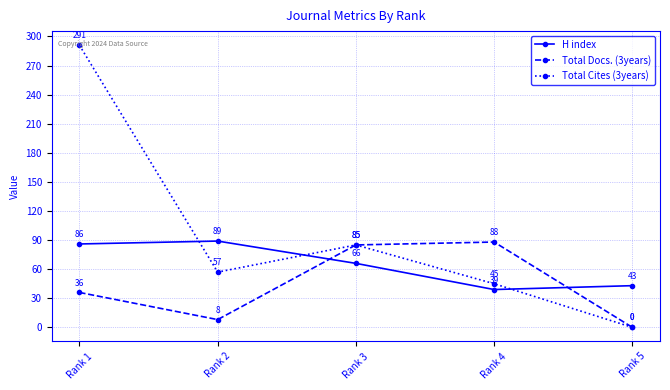

Is this an area chart (filled region under the line)?

No